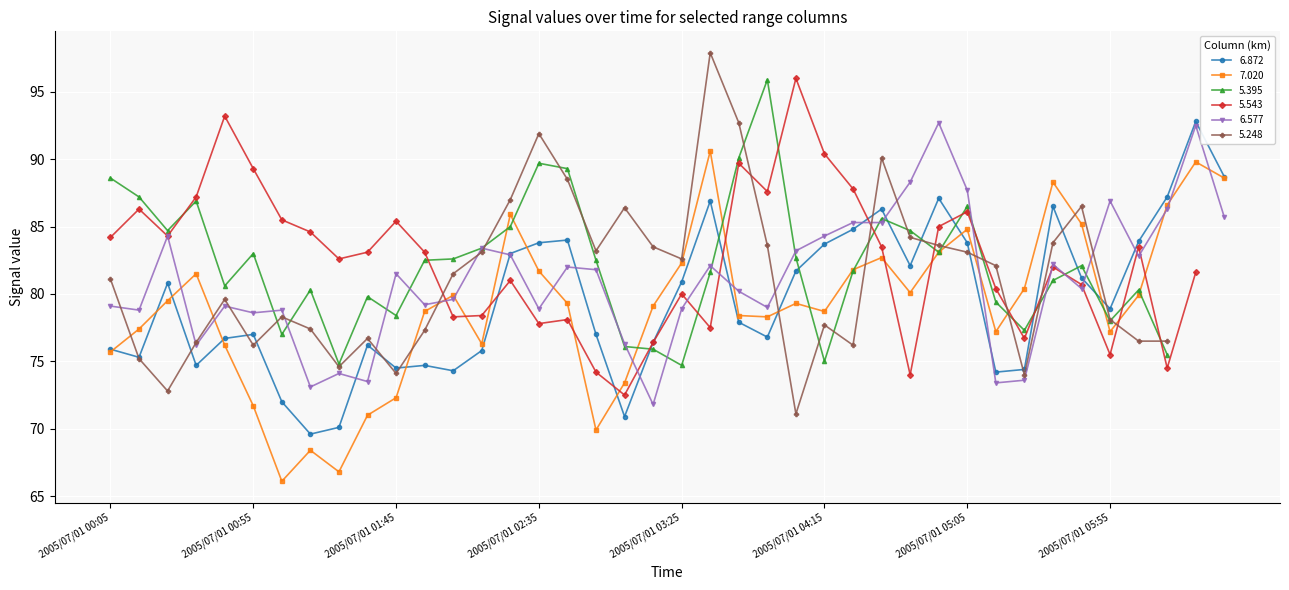

Which label corresponds to the smallest value in the chart?

2005/07/01 01:05